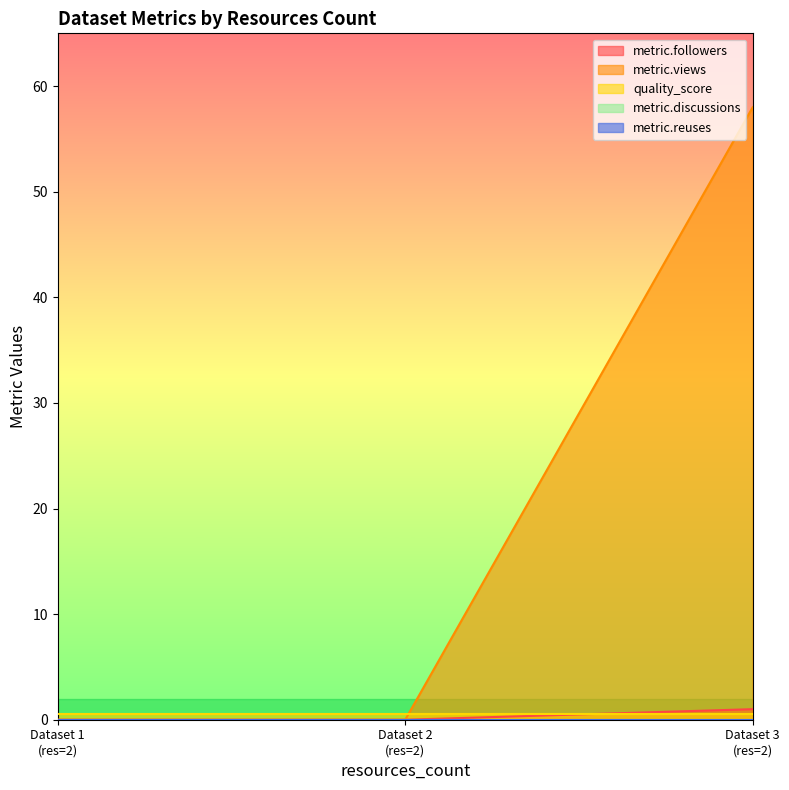

What is the maximum value for quality_score?

0.6